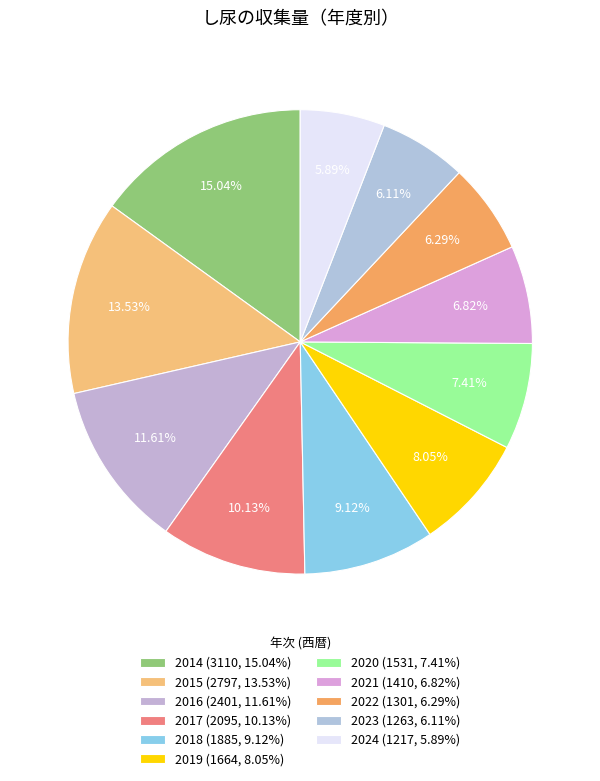

Is there any slice that represents more than half of the pie?

No